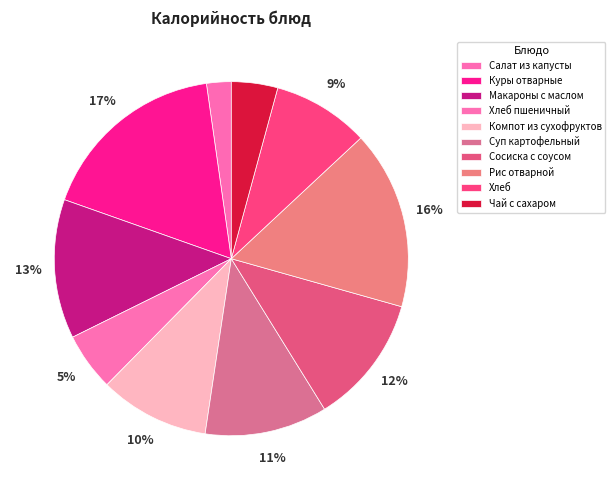

To the nearest percent, what is the average slice percentage?

10%